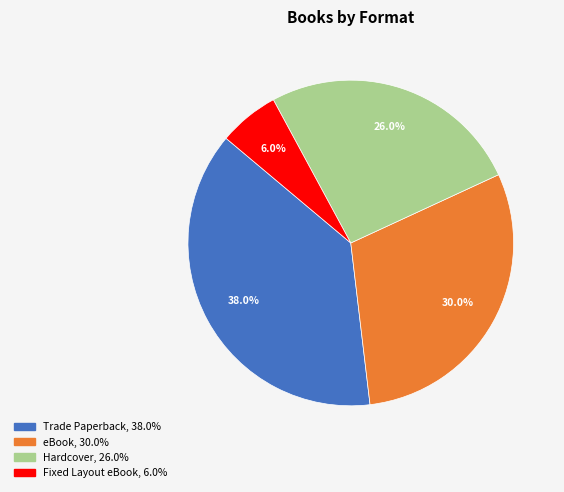

To the nearest percent, what percentage of the pie is Hardcover?

26%